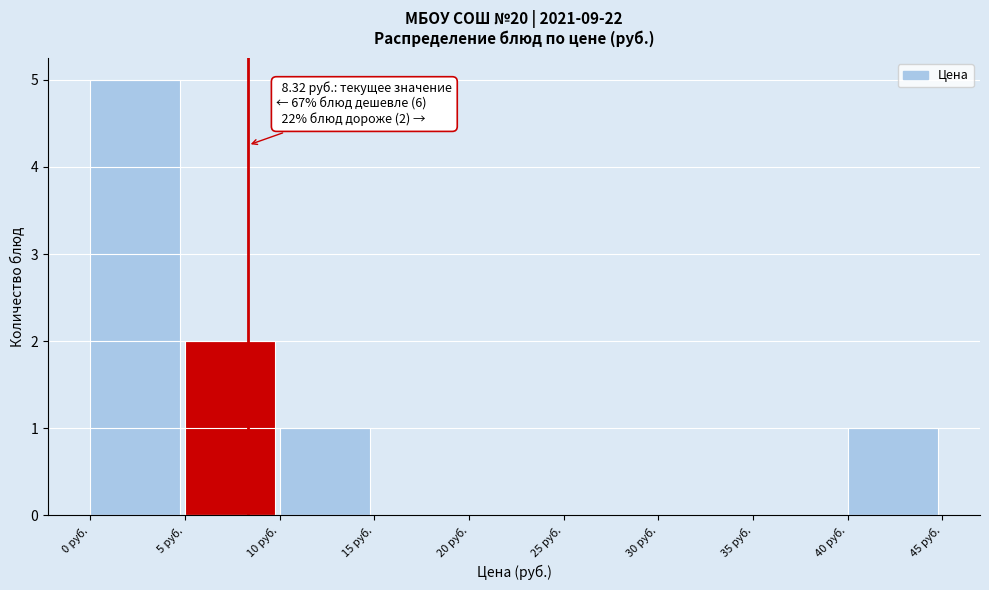

Over which range of the x-axis is the bar tallest?

0 to 5